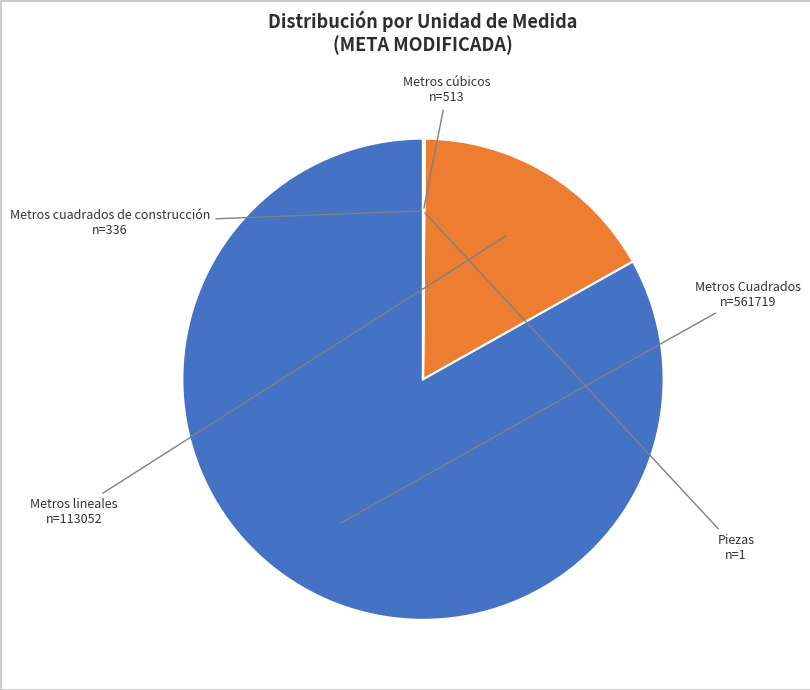

What is the largest slice in the pie chart?

Metros Cuadrados